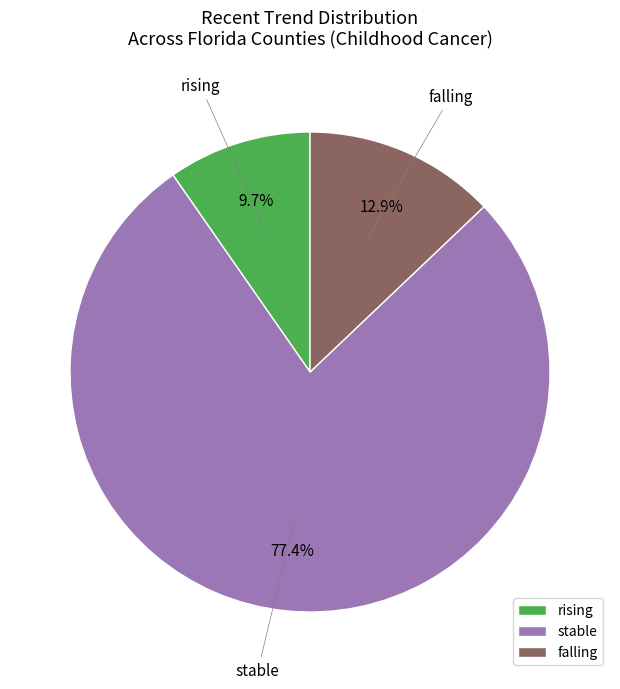

To the nearest percent, what is the difference between the largest and smallest slice percentages?

68%